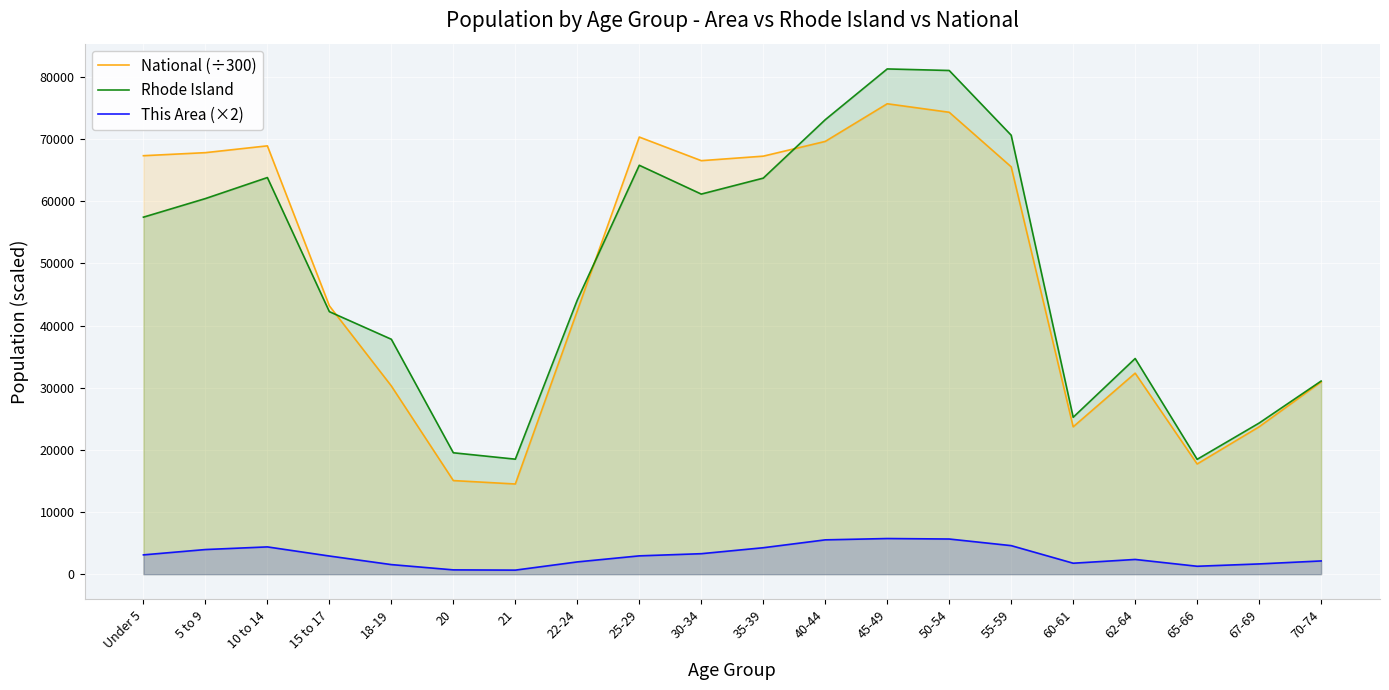

What value does the Rhode Island series have at 35-39?

63730.0